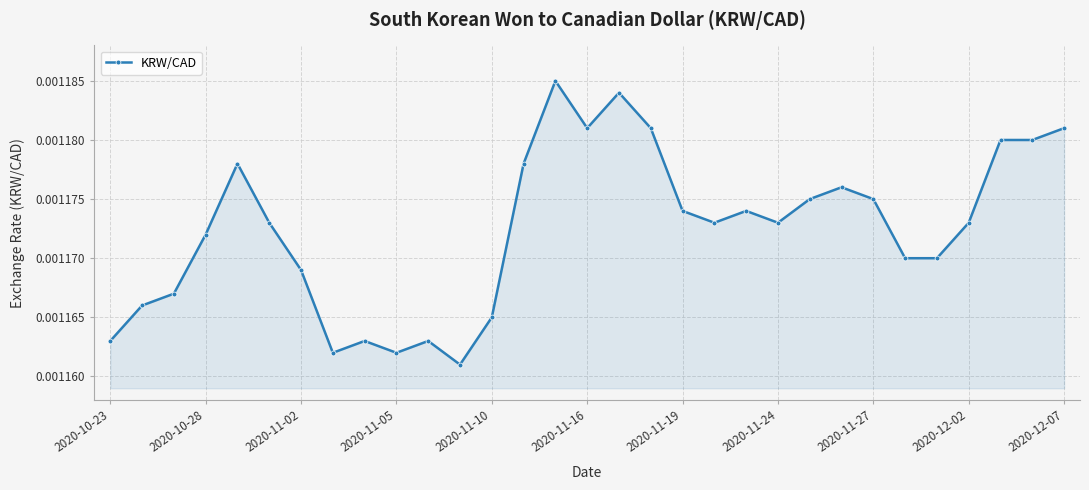

True or false: the data has more than 0 interior local peaks.

True